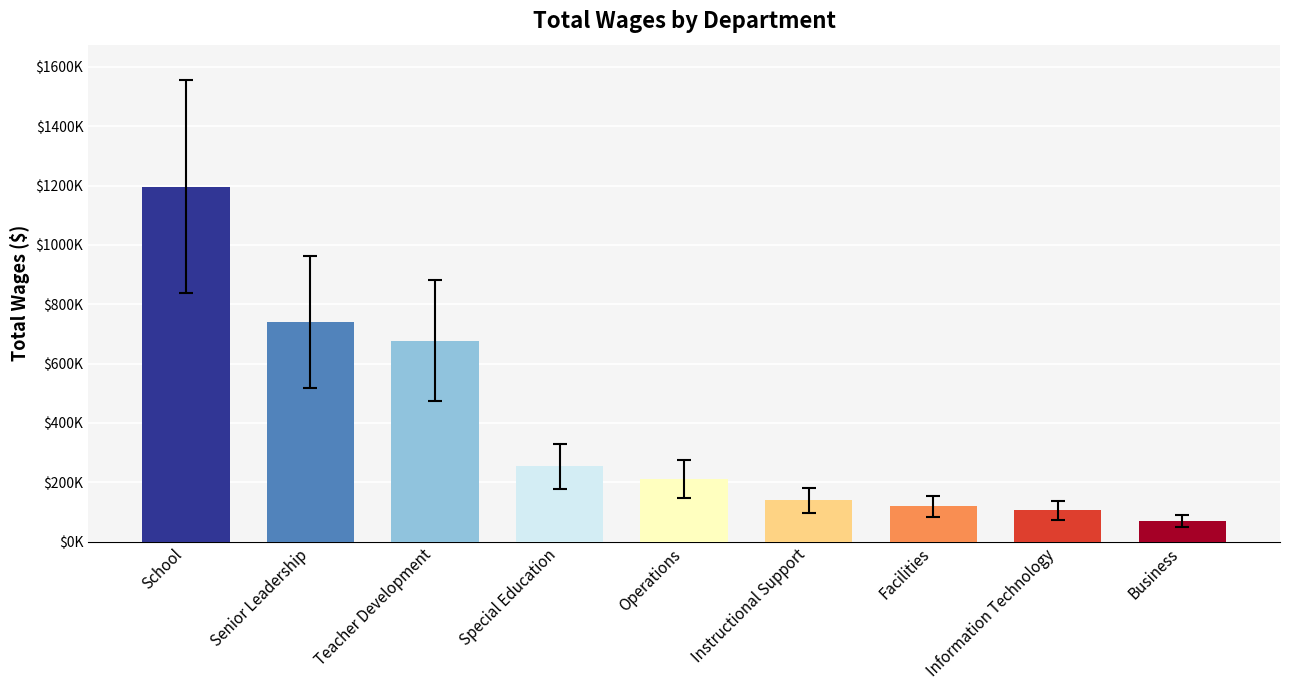

Reading right to left, list all the values displayed in this chart.

Business=69583	Information Technology=105764	Facilities=119222	Instructional Support=139673	Operations=212392	Special Education=254331	Teacher Development=677893	Senior Leadership=740532	School=1196347